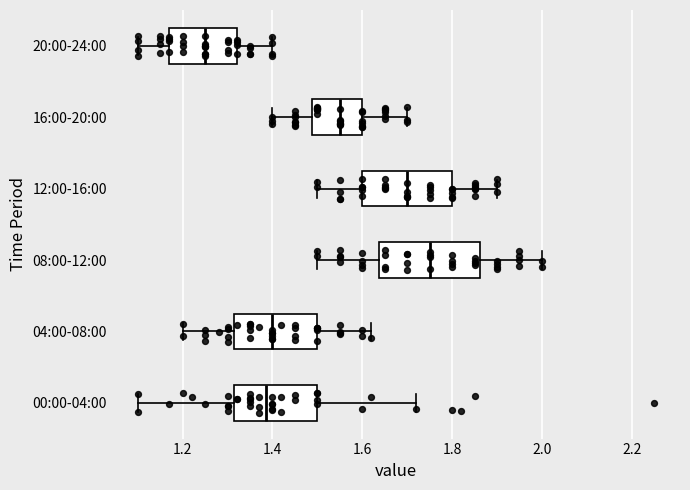

Reading bottom to top, transcribe this box plot: for each box, give where its median line is, the range the box spans, and where its two whiskers end, as read against the x-axis. The values are not printed on the chart, so give them approximately, as read against the axis.

00:00-04:00: median 1.38, box 1.32 to 1.50, whiskers 1.10 to 1.72
04:00-08:00: median 1.40, box 1.32 to 1.50, whiskers 1.20 to 1.62
08:00-12:00: median 1.76, box 1.64 to 1.86, whiskers 1.50 to 2.00
12:00-16:00: median 1.70, box 1.60 to 1.80, whiskers 1.50 to 1.90
16:00-20:00: median 1.56, box 1.48 to 1.60, whiskers 1.40 to 1.70
20:00-24:00: median 1.26, box 1.18 to 1.32, whiskers 1.10 to 1.40